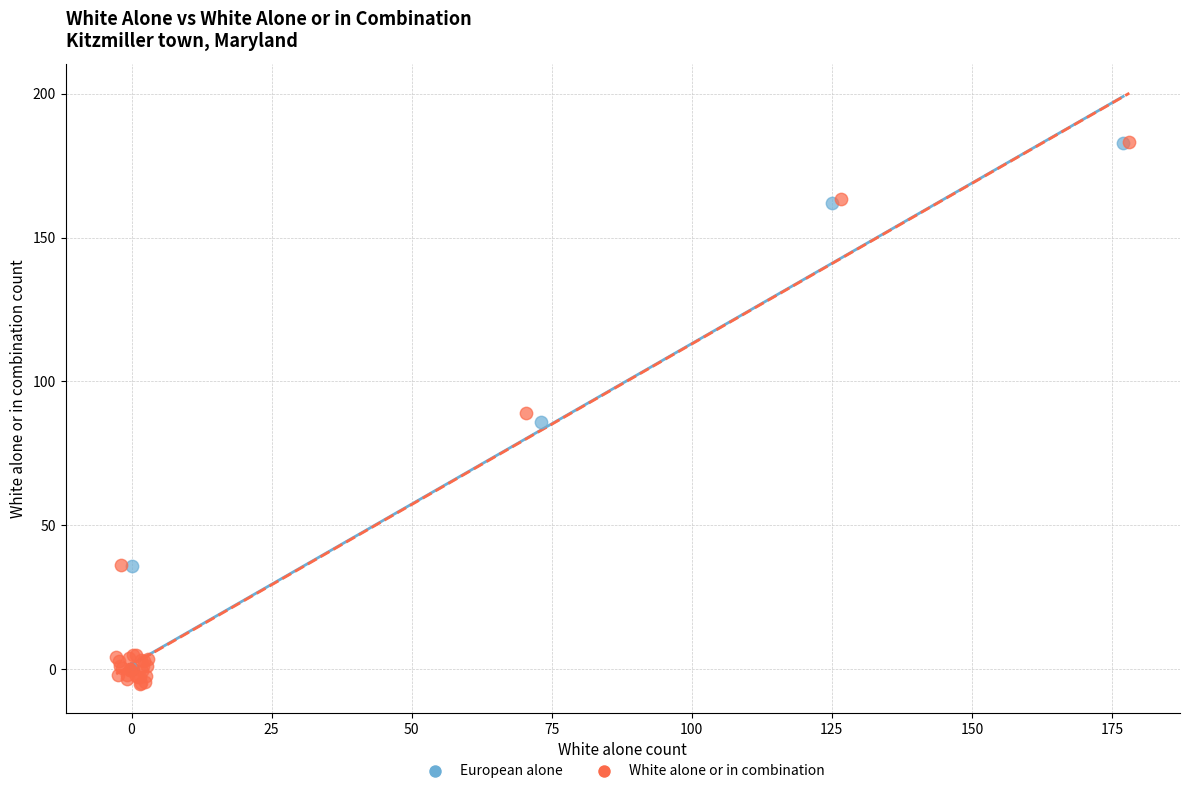

Which series has the largest Y range (max minus min)?

White alone or in combination